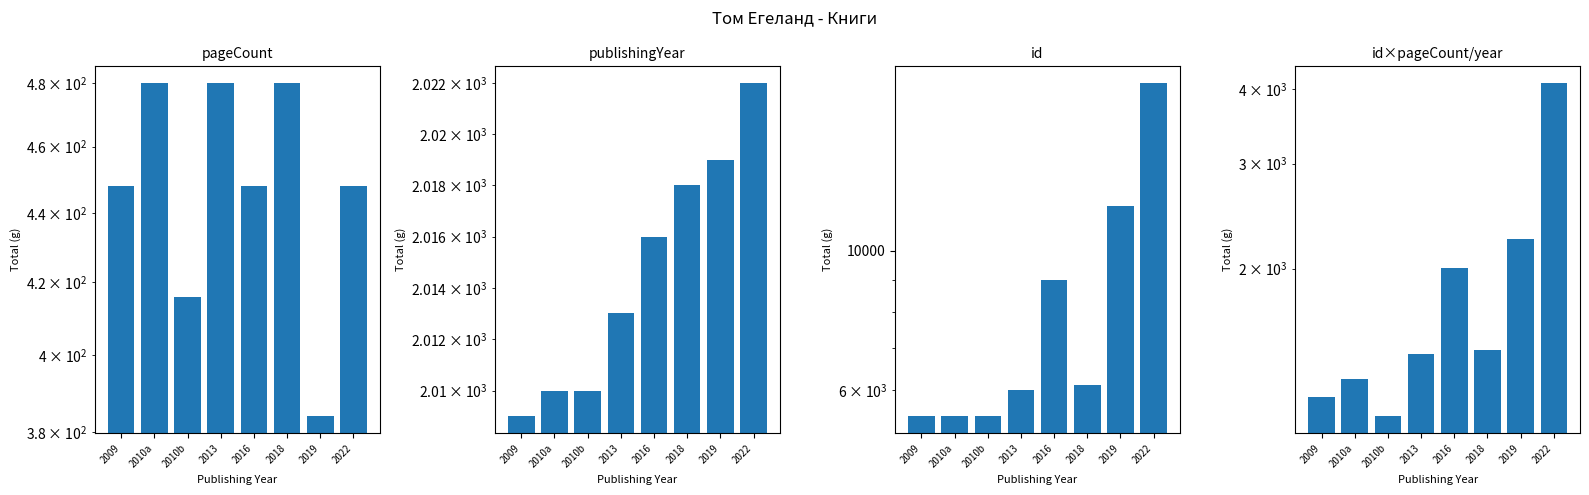

At which label is combined closest to 2613?

2019